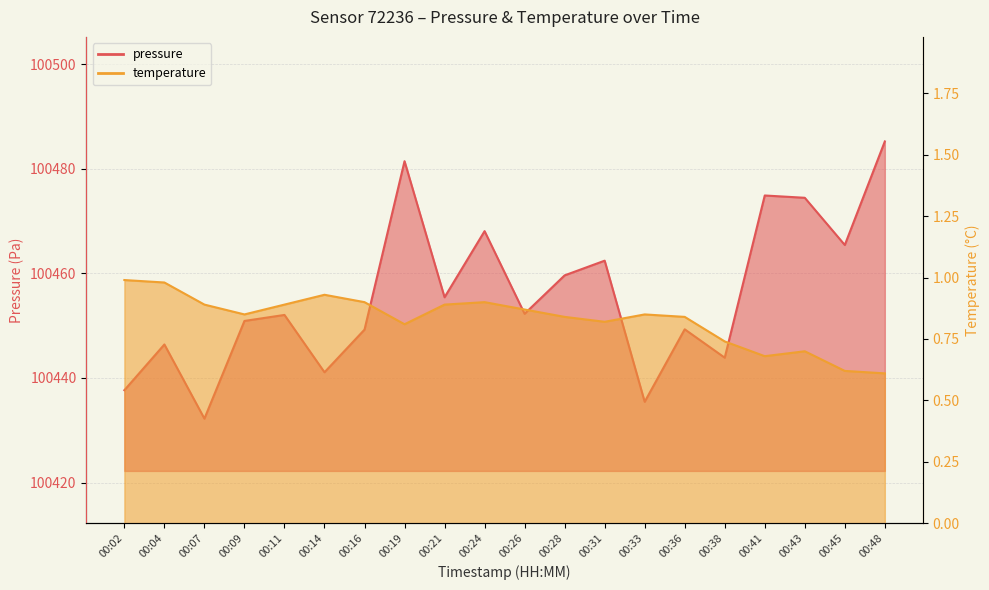

True or false: pressure and temperature intersect in this chart.

False